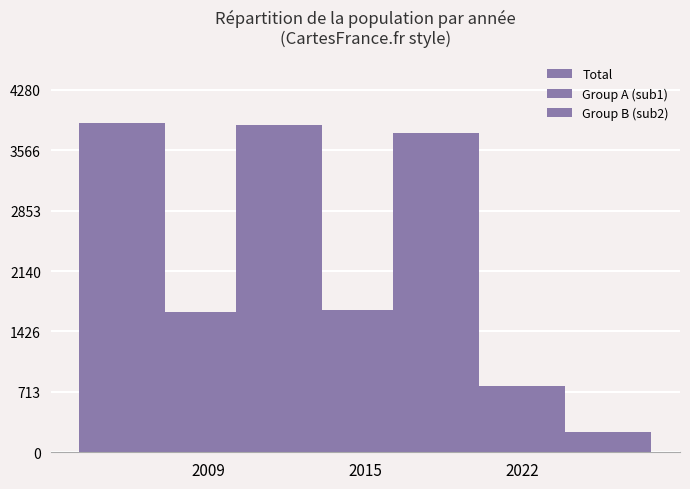

Which series has the largest total across all categories?

Total